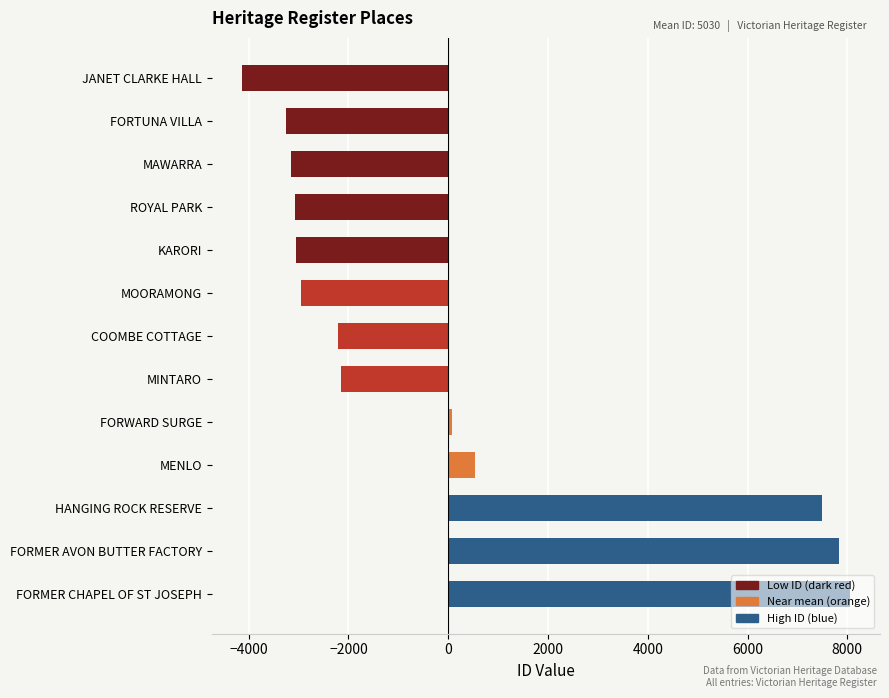

What is the label of the 3rd bar from the top?

MAWARRA